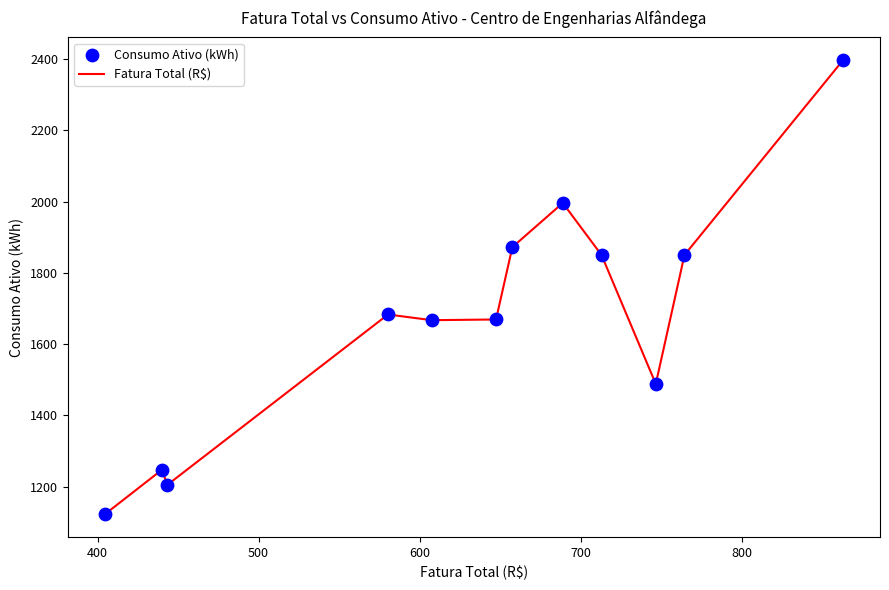

What is the greatest value displayed?

2397